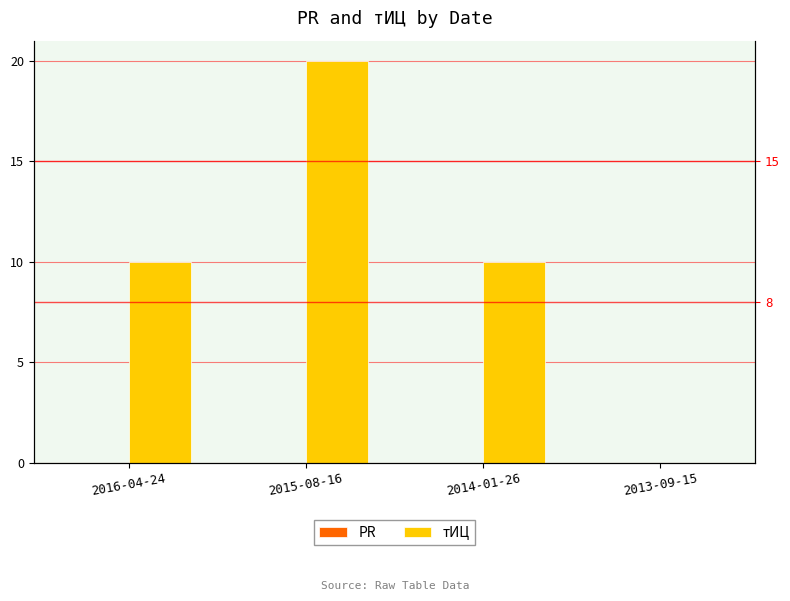

How many distinct data groups are displayed?

2